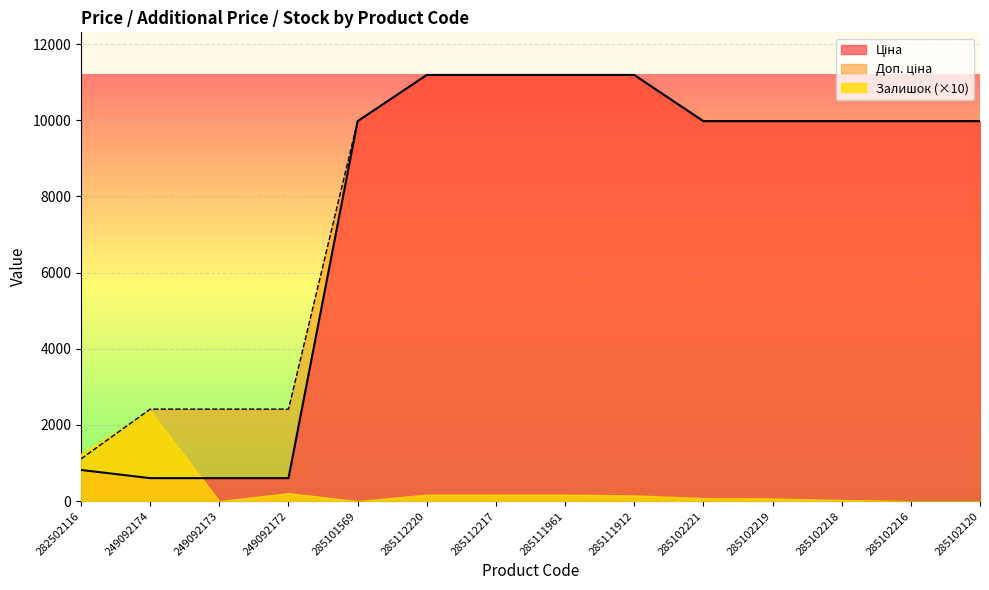

Between 249092172 and 285102216, which series saw the biggest shift?

Ціна